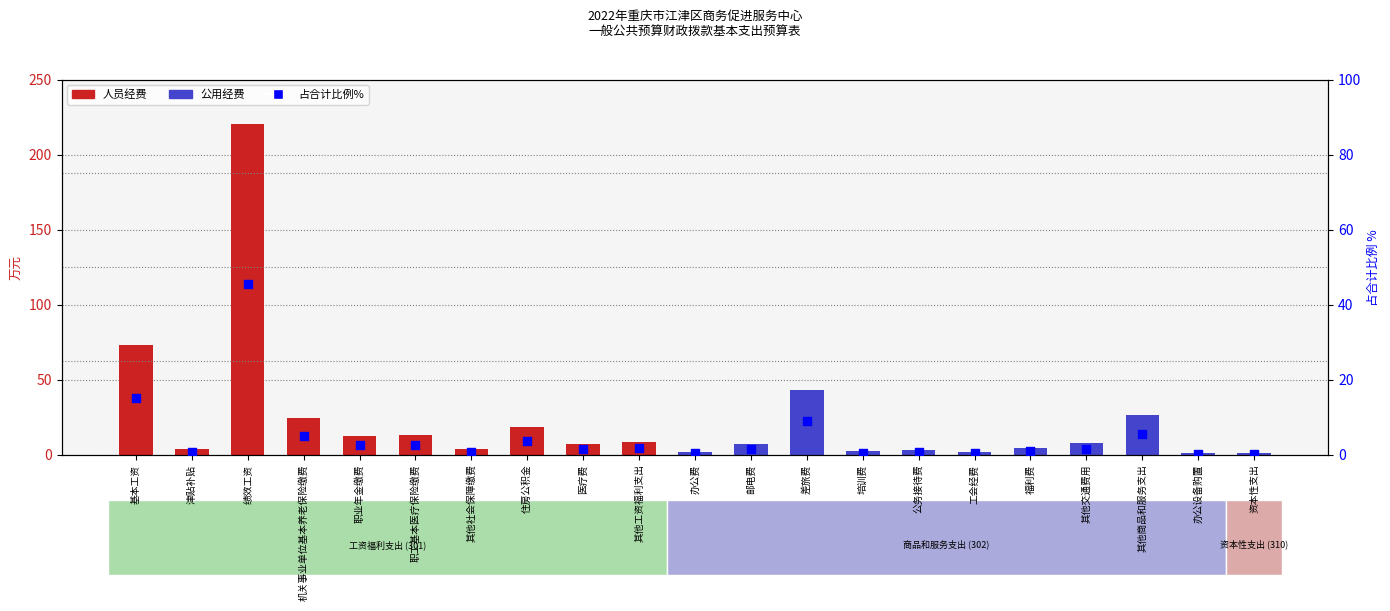

At which category is the sum across all series the highest?

绩效工资